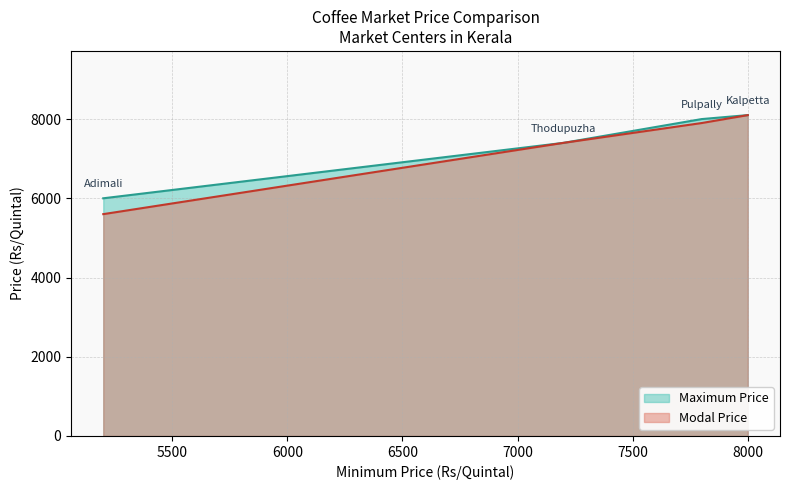

Which category has the highest value across all series?

Kalpetta